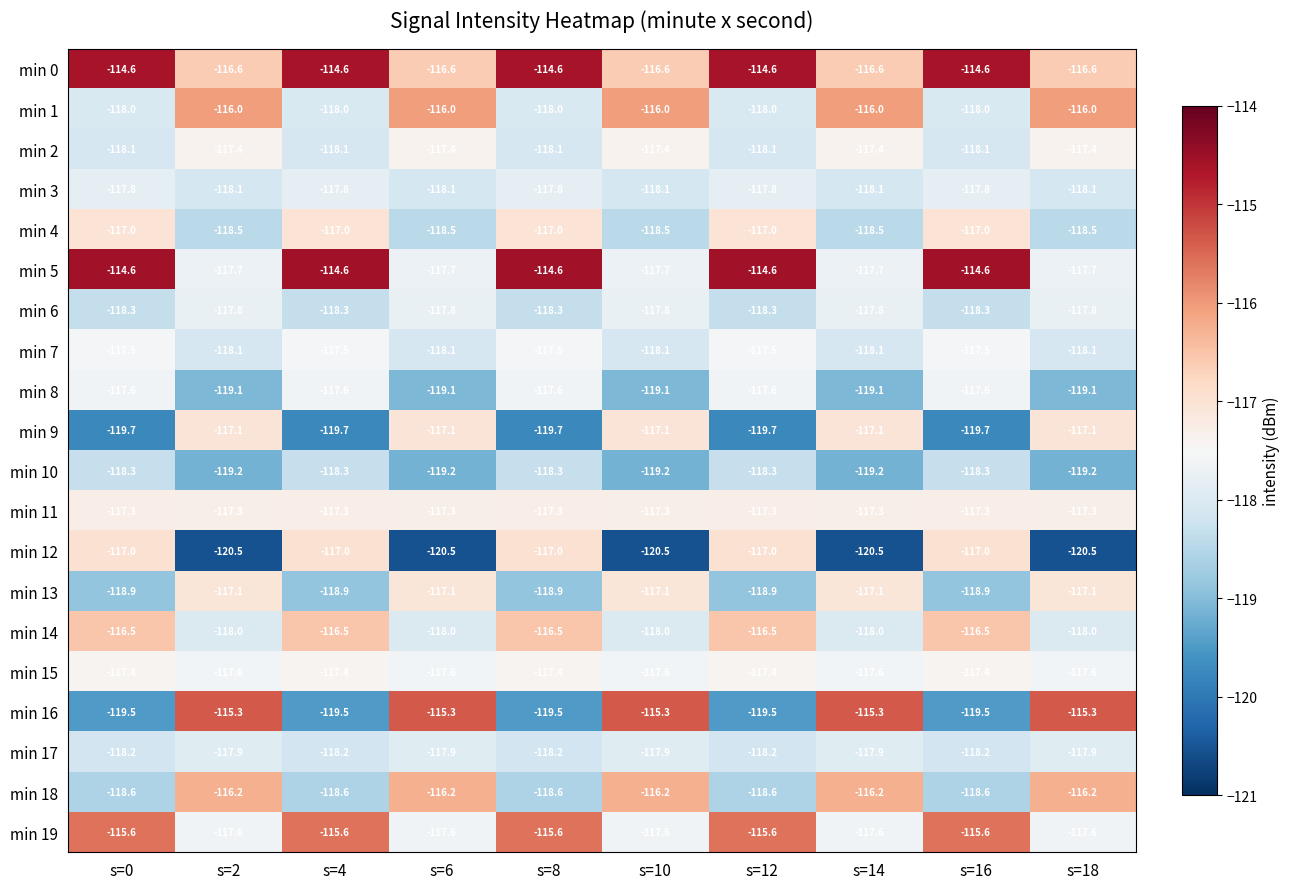

What is the spread (max minus min) of values at s=10?

5.2